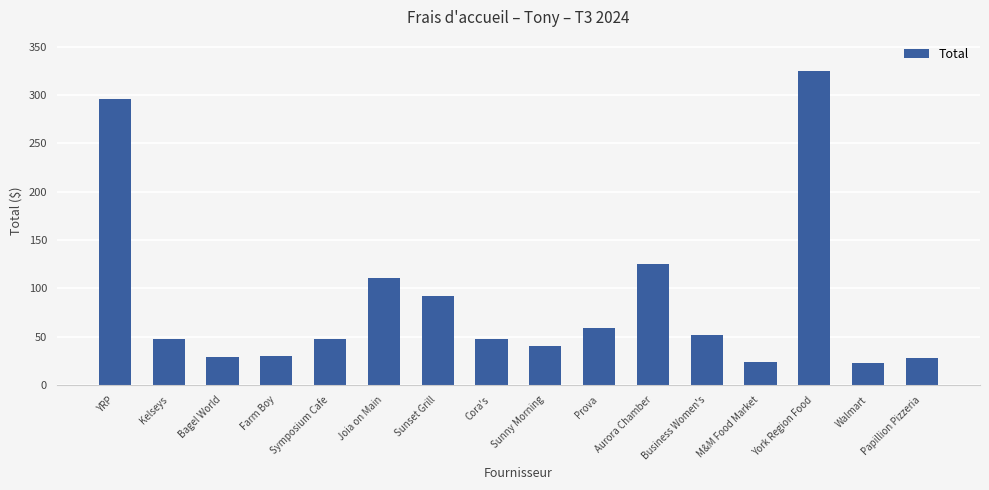

What is the sum of all values?

1373.7